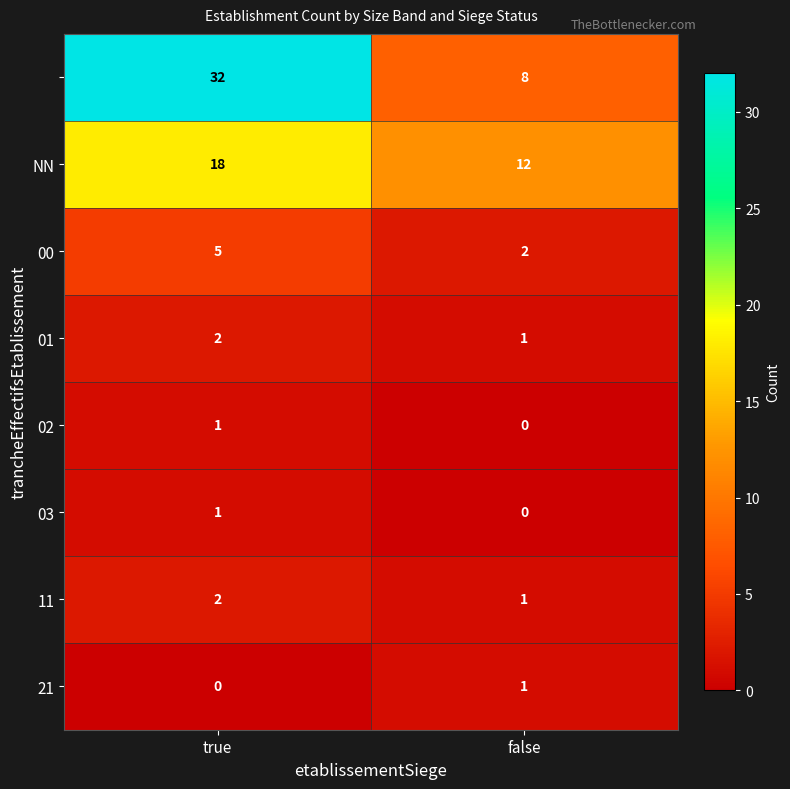

Which label corresponds to the largest value in the chart?

true